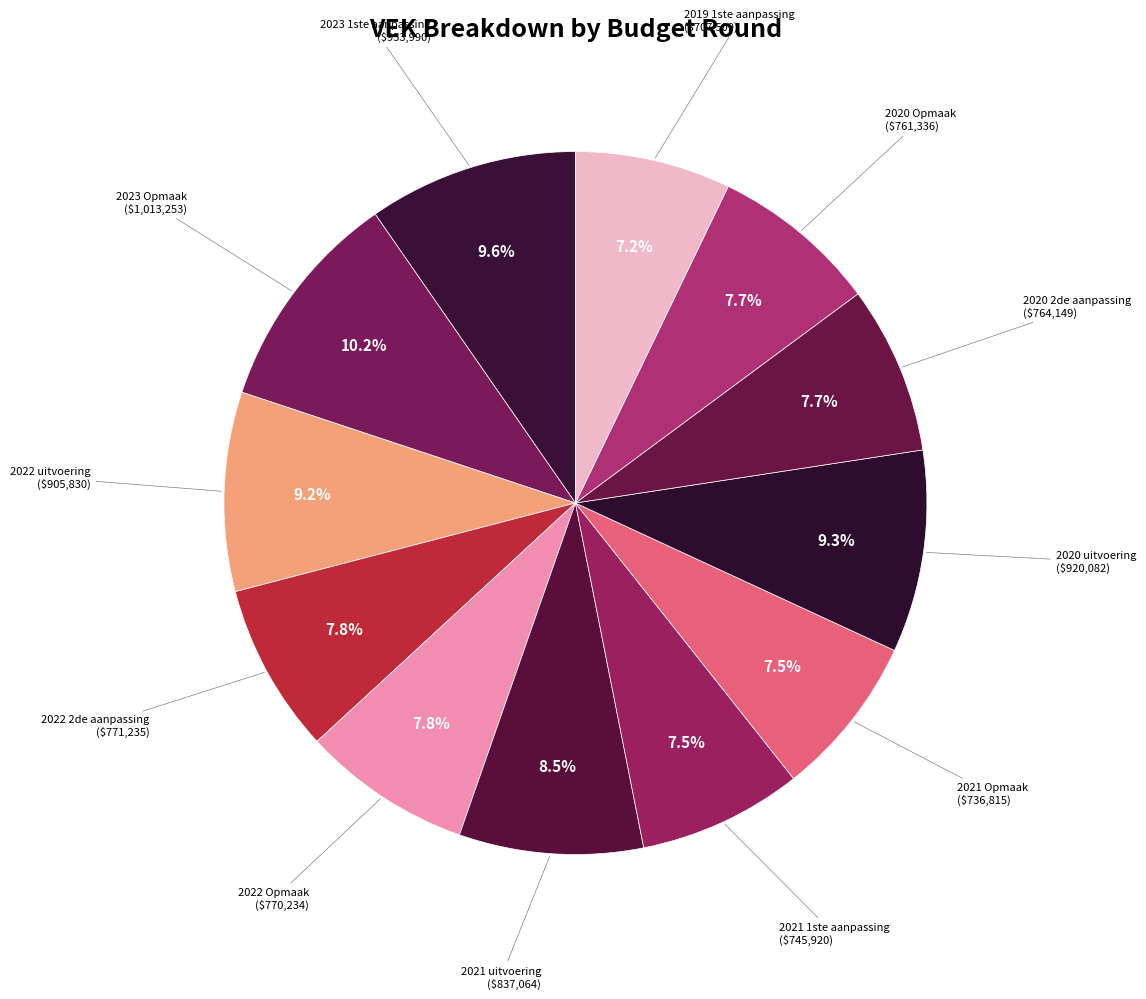

How much of the chart is everything except 2020 Opmaak?

92.3%